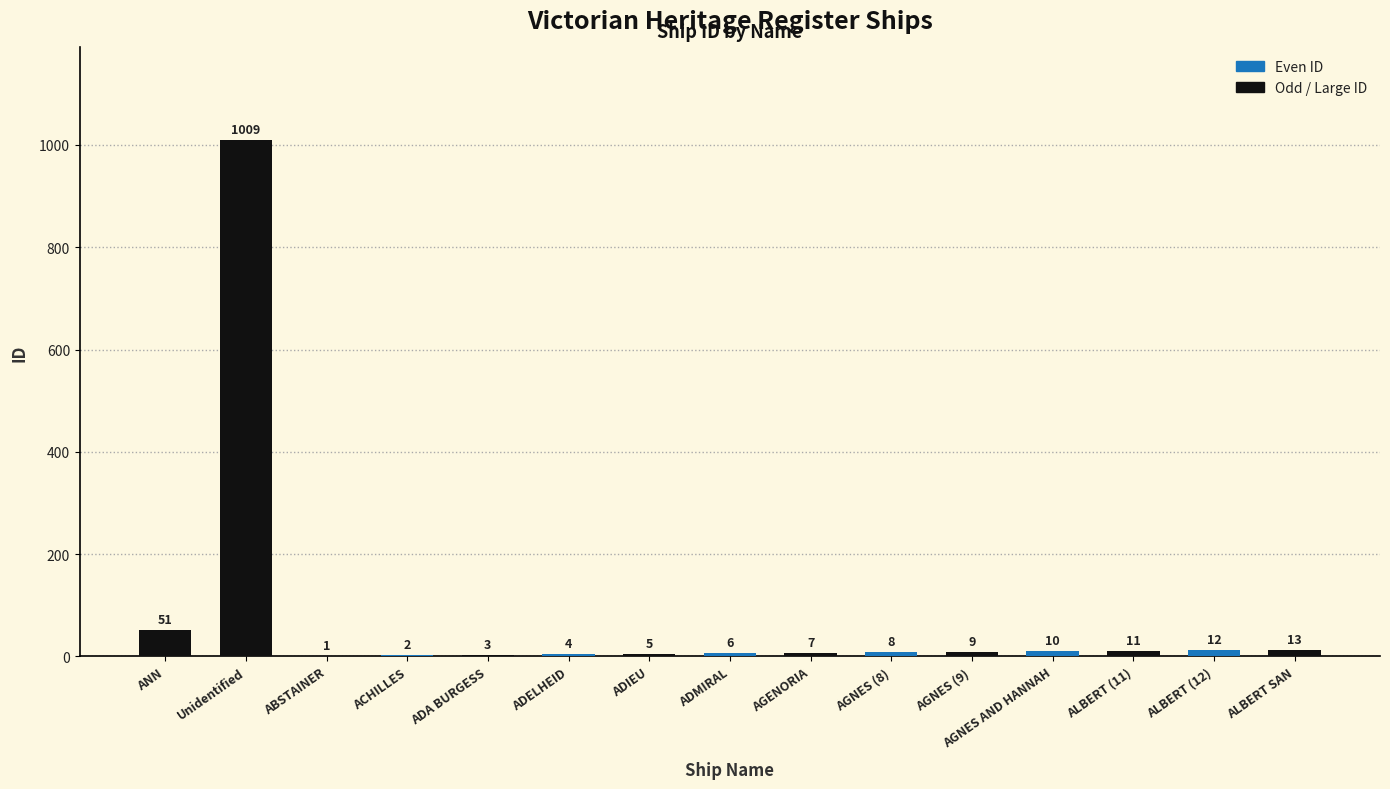

Count the number of data series in this chart.

1